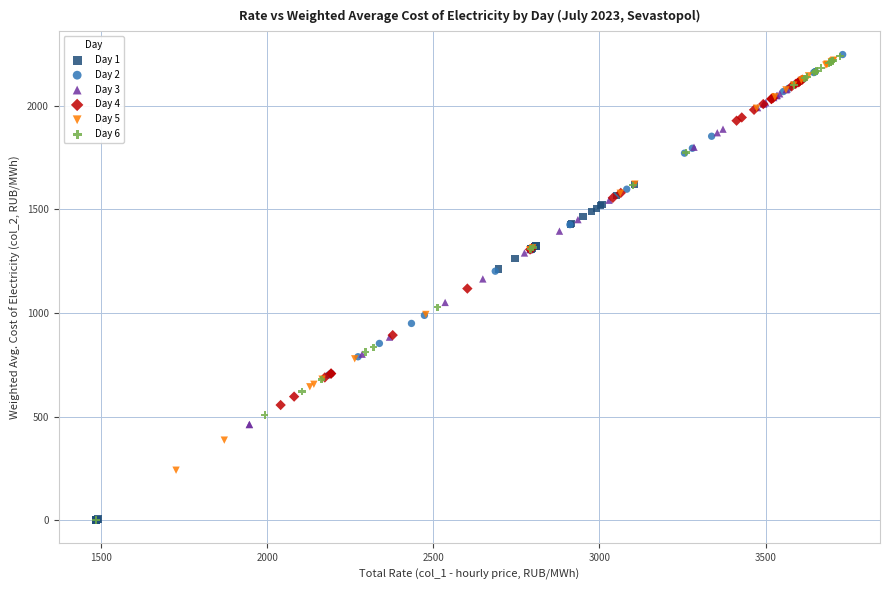

Which series has the widest spread of Y values?

Day 6